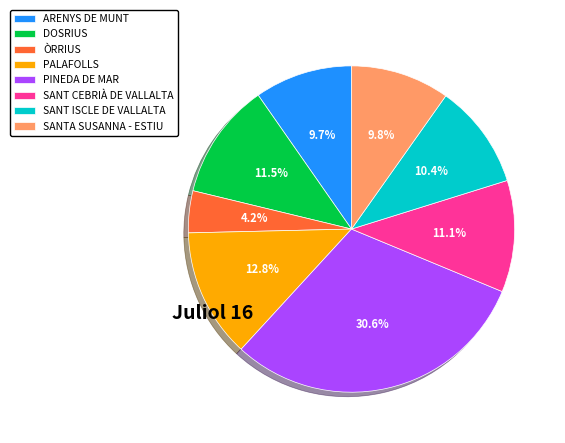

Does PINEDA DE MAR account for over 50% of the chart?

No